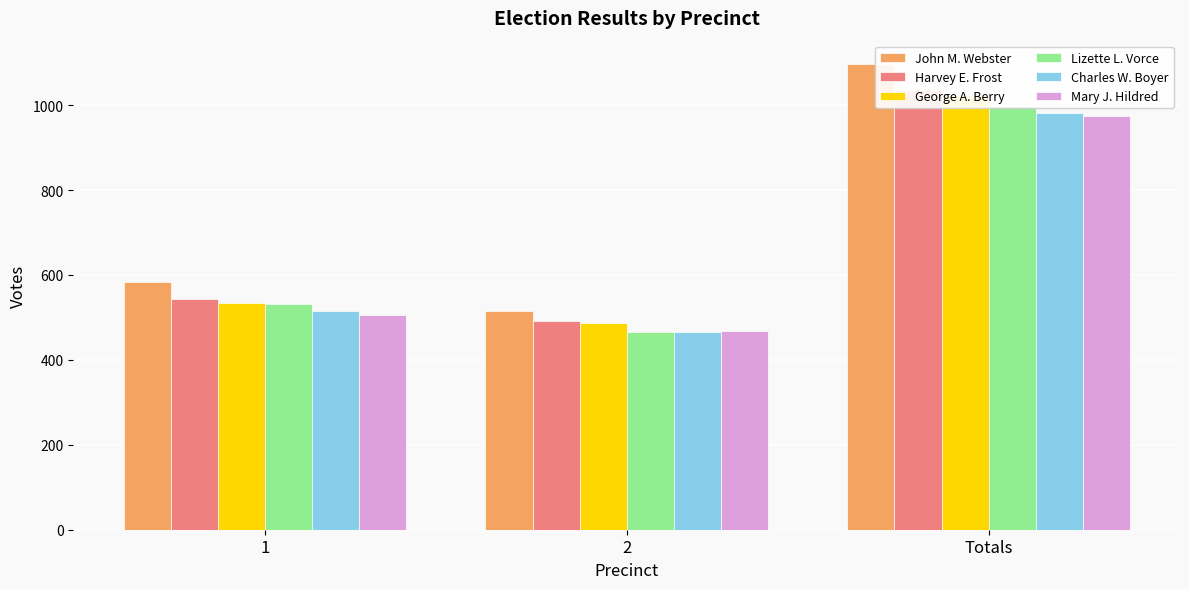

Rank the series at Totals from lowest to highest value.

Mary J. Hildred, Charles W. Boyer, Lizette L. Vorce, George A. Berry, Harvey E. Frost, John M. Webster